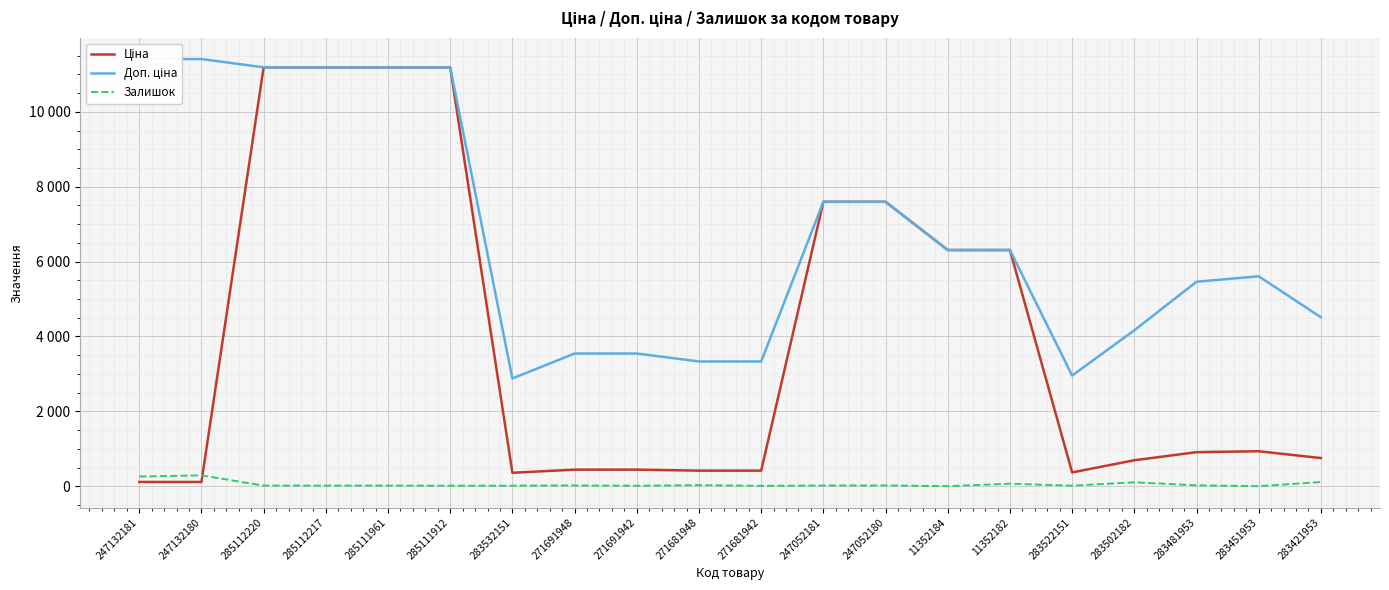

Read the Ціна value at 247052180.

7596.5